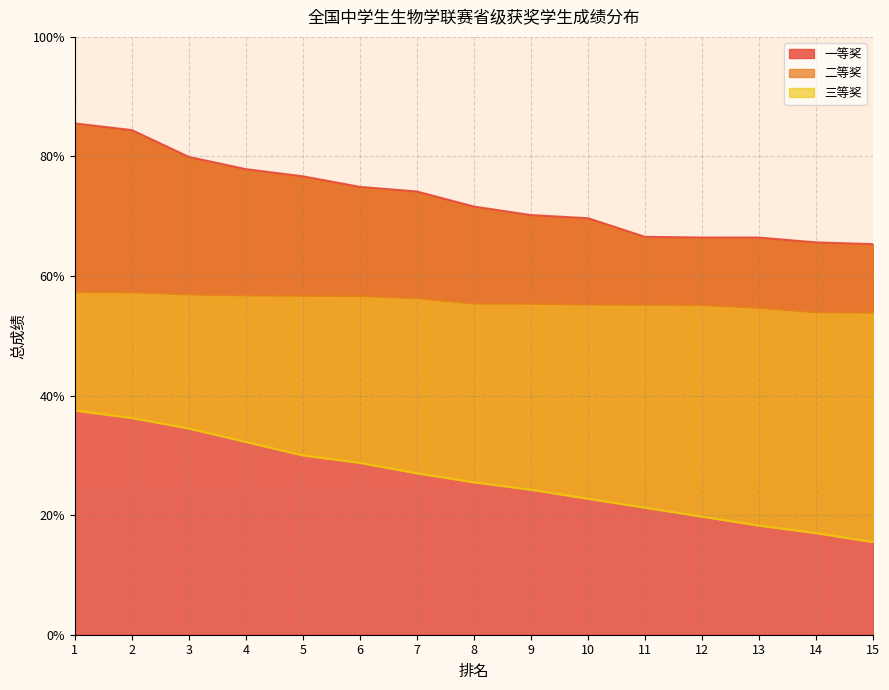

Reading left to right, extract all data points from this chart.

一等奖: 85.5	84.4	79.9	77.9	76.7	74.9	74.1	71.6	70.2	69.7	66.6	66.4	66.4	65.6	65.3
二等奖: 57.3	57.3	56.9	56.7	56.7	56.6	56.3	55.4	55.4	55.2	55.2	55.1	54.7	53.9	53.9
三等奖: 37.5	36.2	34.5	32.3	30.0	28.7	27.0	25.5	24.3	22.7	21.2	19.7	18.2	17.0	15.5